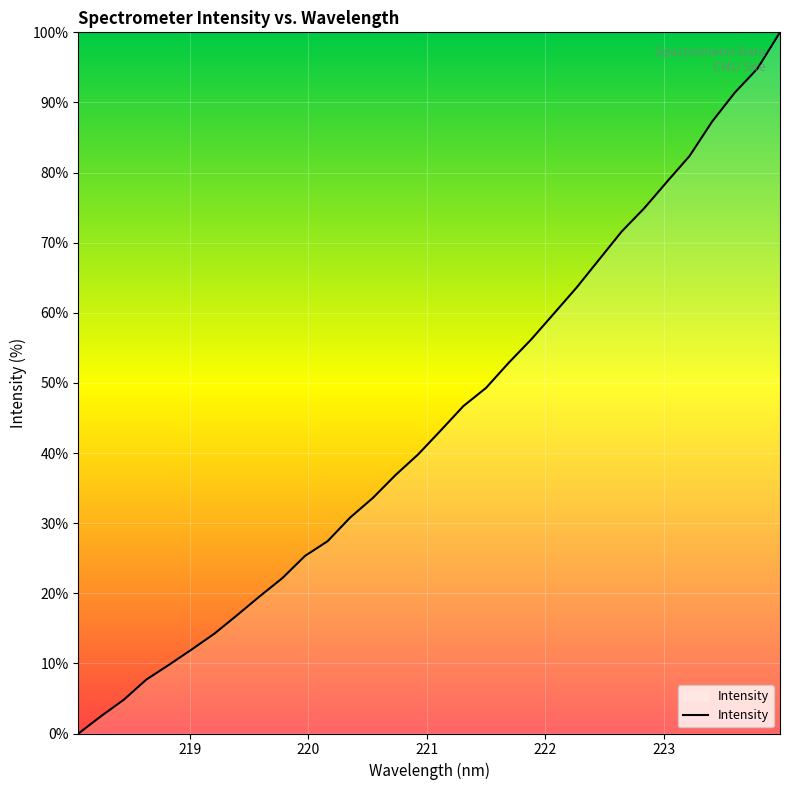

What is the difference between the maximum and minimum values?

100.0